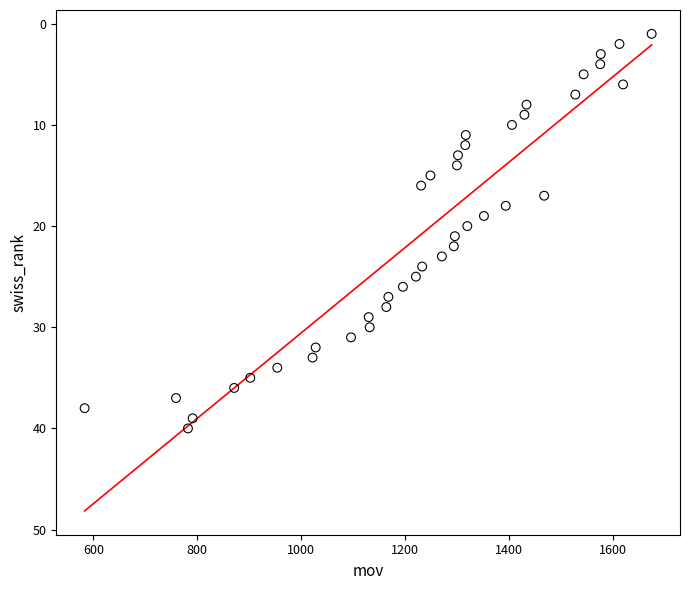

What is the range of Y values (max minus min)?

39